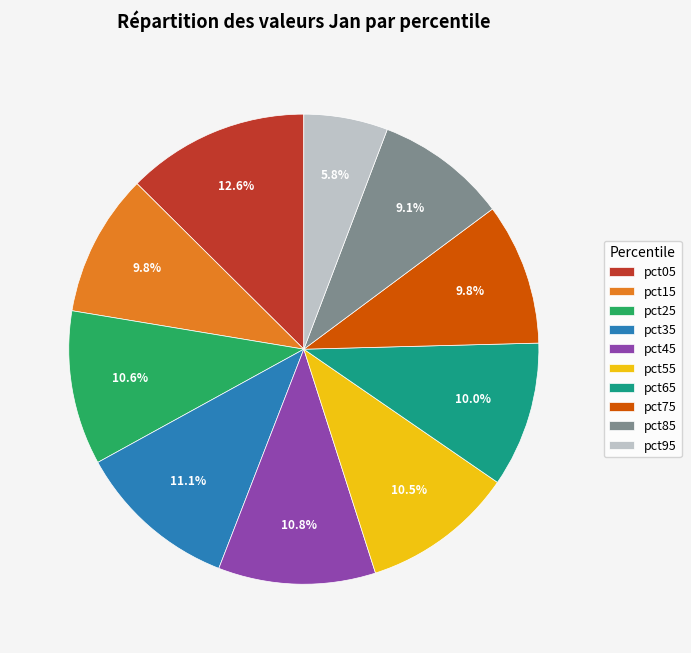

Which has a higher value, pct55 or pct95?

pct55